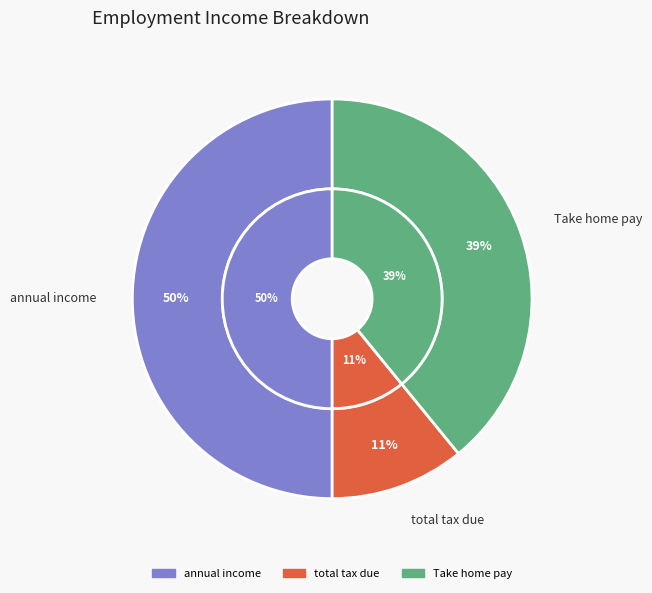

Which category has the smallest portion of the pie?

total tax due